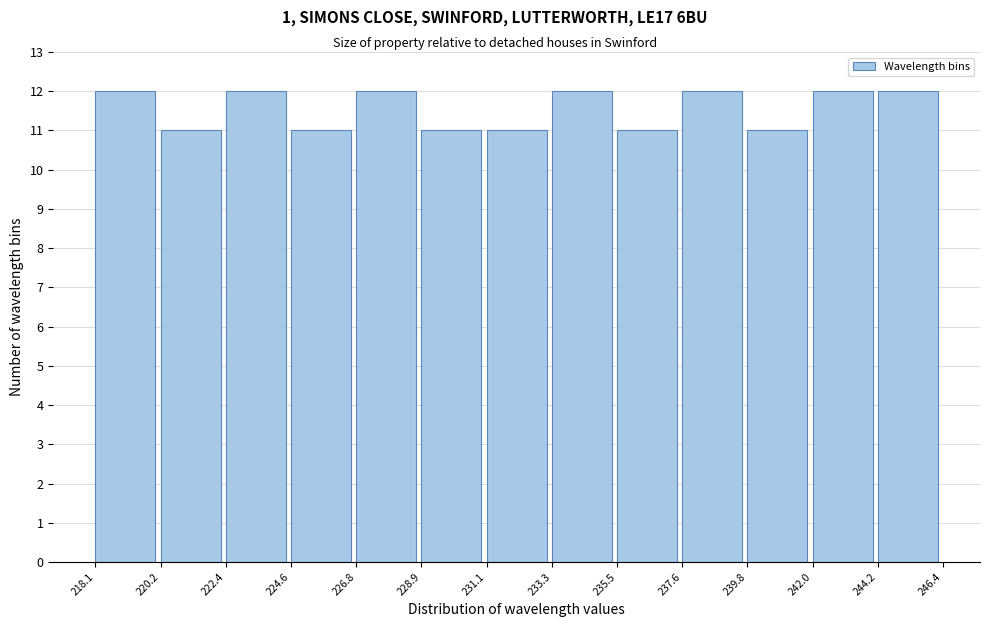

What is the height of the bar covering 228.9 to 231.1 on the x-axis? The values are not printed on the chart, so give them approximately, as read against the axis.

11